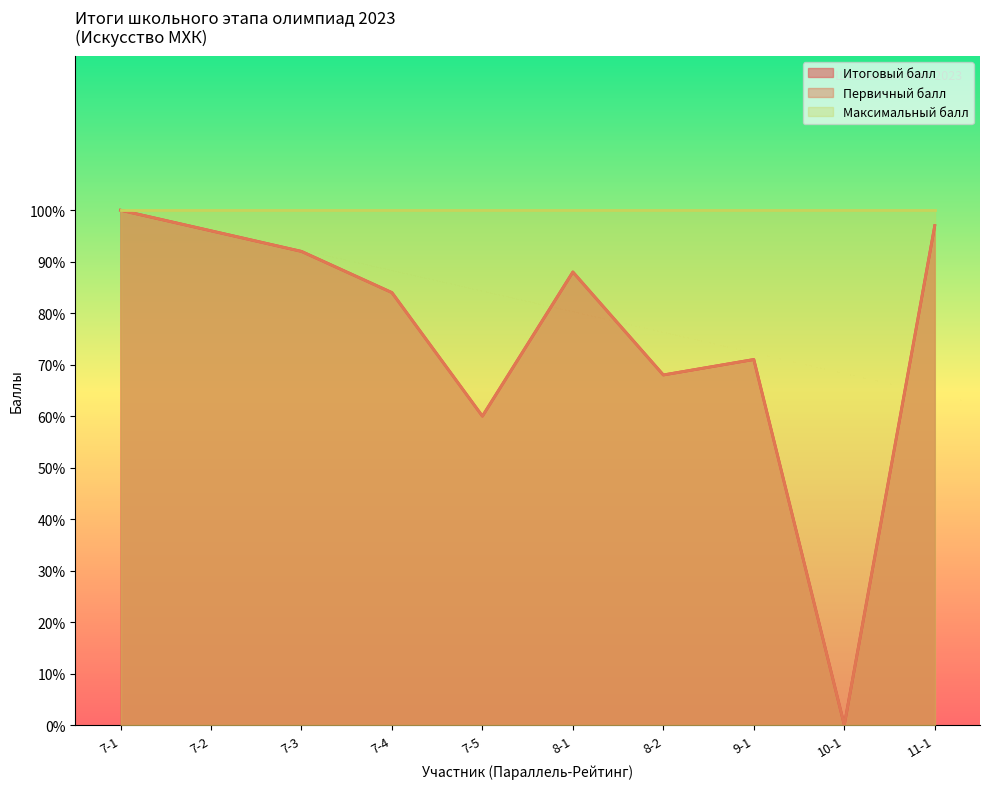

Which category has the highest value in the Итоговый балл series?

7-1